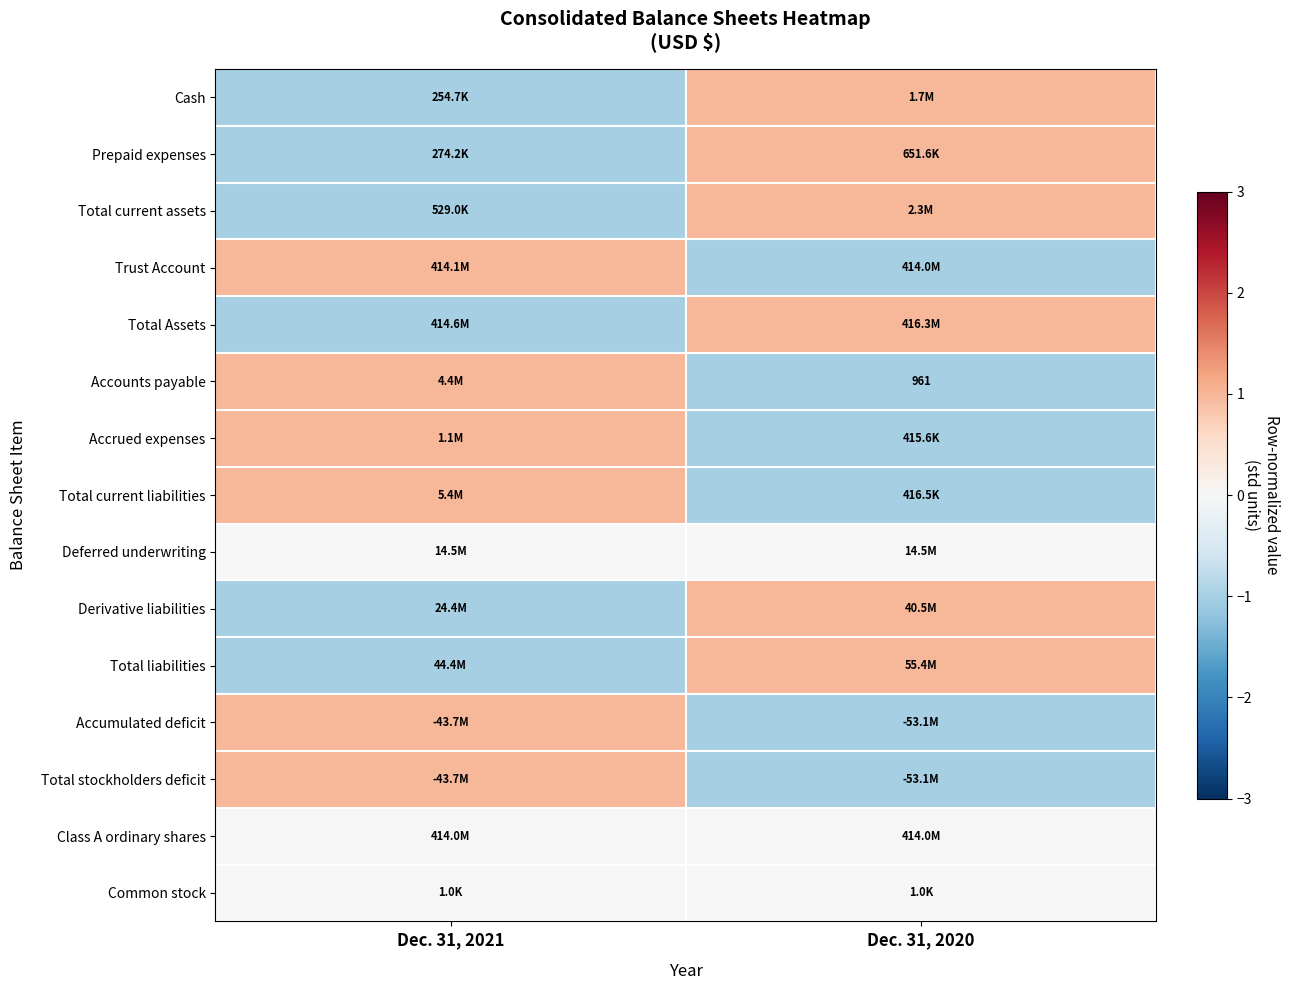

Count the number of data series in this chart.

15